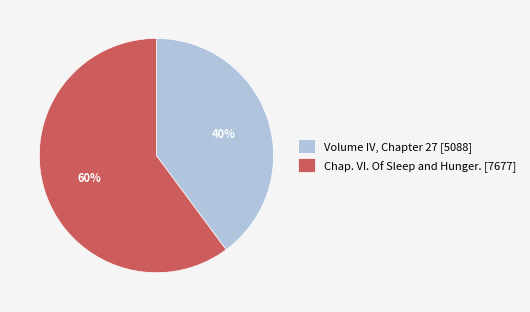

How many segments does this pie chart have?

2